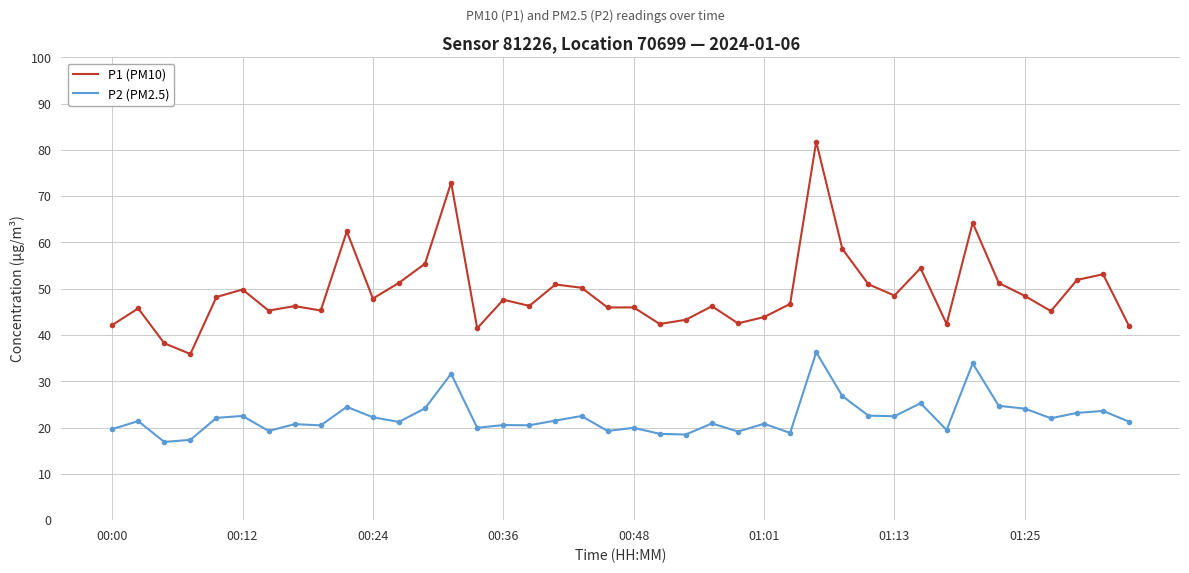

List the series in order of their overall mean, highest first.

P1 (PM10), P2 (PM2.5)